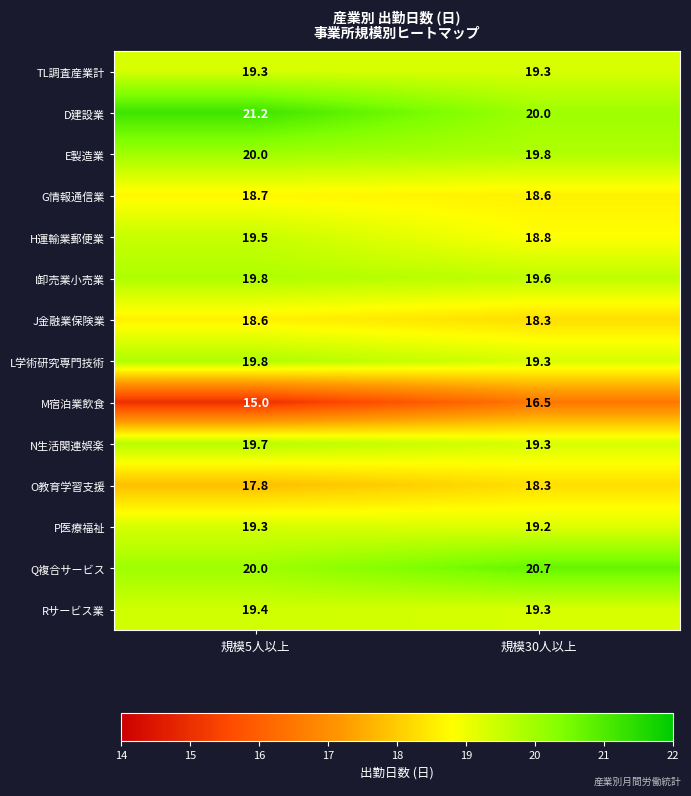

What is the sum of all N生活関連娯楽 values?

39.0